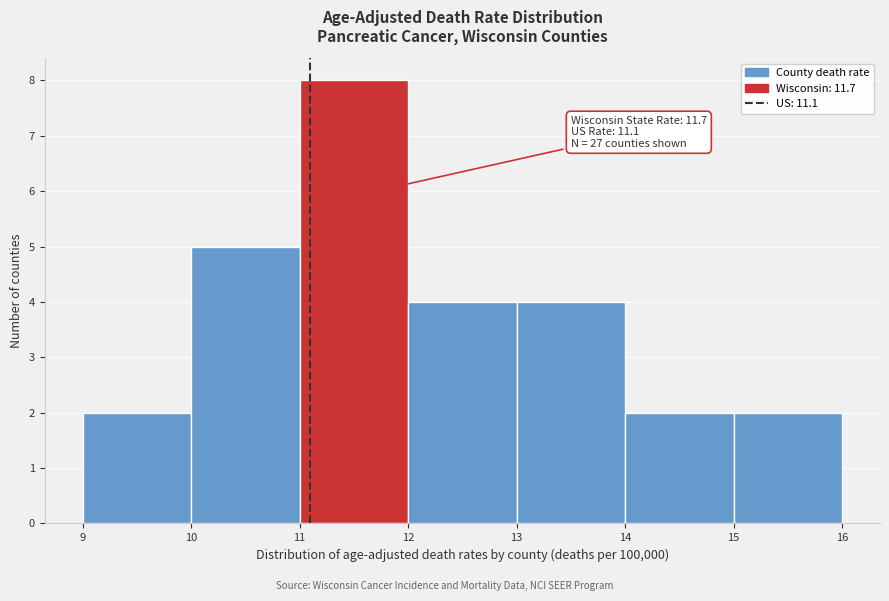

Which range on the x-axis has the tallest bar?

11 to 12